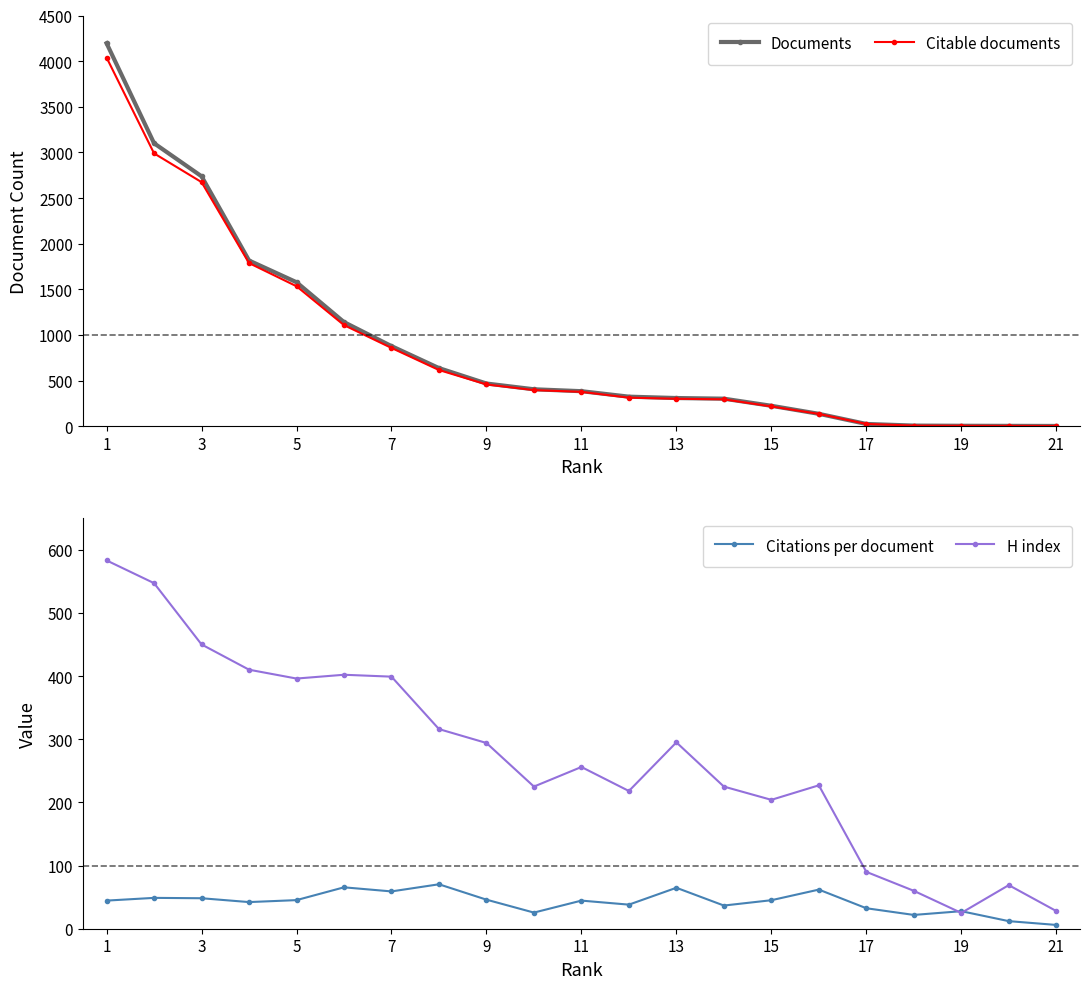

How many interior local valleys does the H index series have?

5